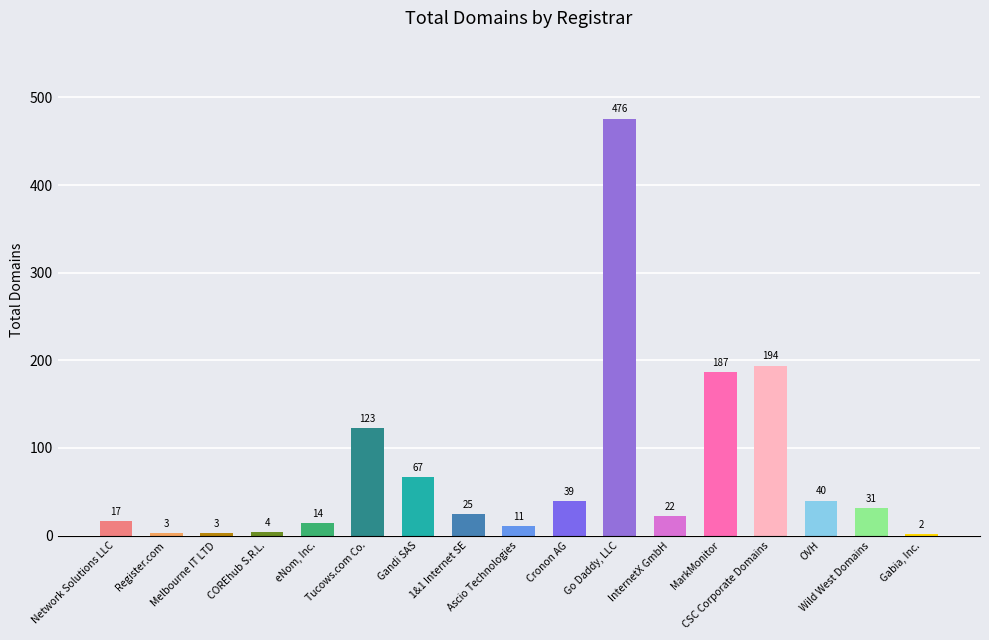

Reading left to right, transcribe all the data shown in this chart.

Network Solutions LLC=17	Register.com=3	Melbourne IT LTD=3	COREhub S.R.L.=4	eNom, Inc.=14	Tucows.com Co.=123	Gandi SAS=67	1&1 Internet SE=25	Ascio Technologies=11	Cronon AG=39	Go Daddy, LLC=476	InternetX GmbH=22	MarkMonitor=187	CSC Corporate Domains=194	OVH=40	Wild West Domains=31	Gabia, Inc.=2